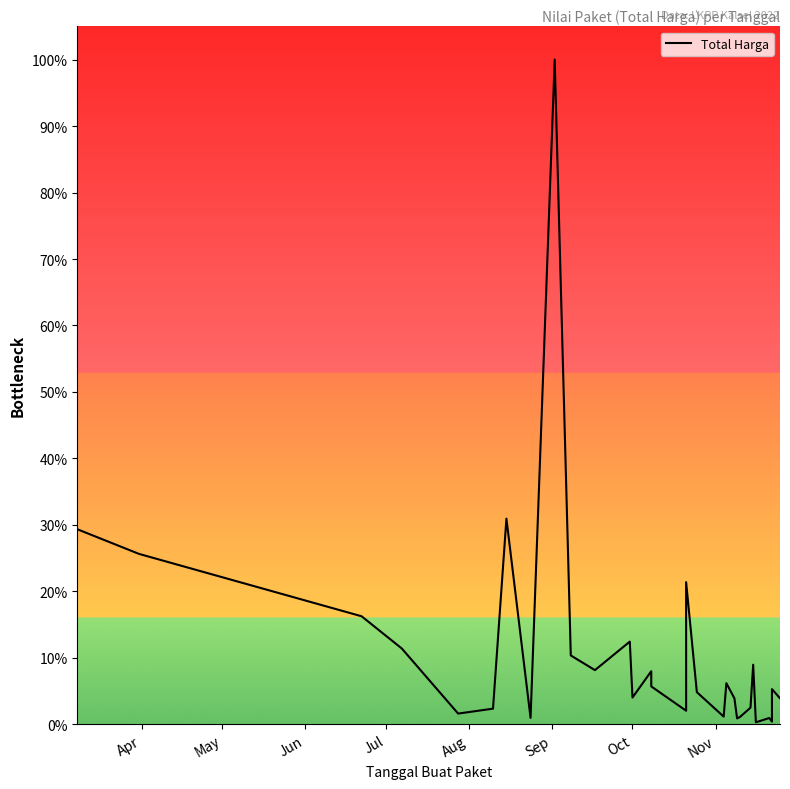

Is it true that the value at 19 is 113401322?

False